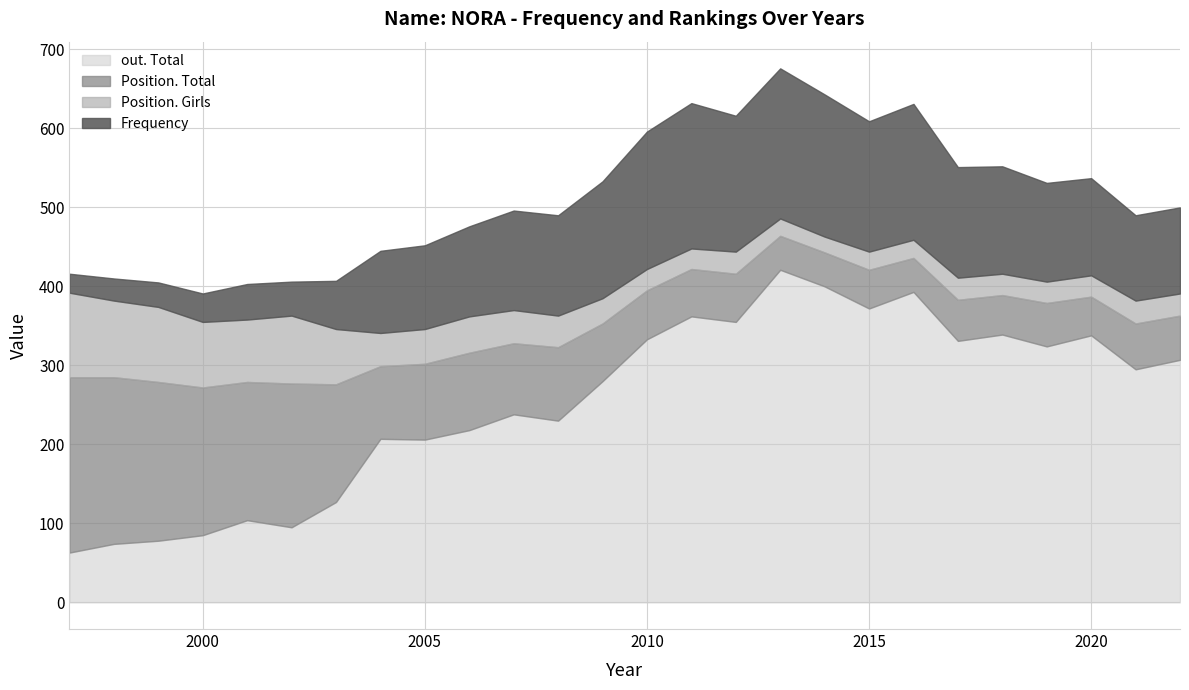

Reading left to right, extract all data points from this chart.

Frequency: 1997=24	1998=28	1999=31	2000=36	2001=45	2002=43	2003=61	2004=104	2005=106	2006=114	2007=126	2008=127	2009=148	2010=174	2011=184	2012=172	2013=190	2014=180	2015=165	2016=172	2017=140	2018=136	2019=125	2020=123	2021=108	2022=109
Position. Total: 1997=222	1998=211	1999=201	2000=187	2001=175	2002=182	2003=149	2004=92	2005=96	2006=98	2007=90	2008=93	2009=73	2010=62	2011=60	2012=61	2013=43	2014=43	2015=49	2016=43	2017=52	2018=50	2019=55	2020=49	2021=58	2022=56
Position. Girls: 1997=107	1998=97	1999=95	2000=83	2001=79	2002=86	2003=70	2004=42	2005=44	2006=46	2007=42	2008=40	2009=32	2010=27	2011=26	2012=28	2013=22	2014=20	2015=23	2016=23	2017=28	2018=27	2019=27	2020=27	2021=29	2022=28
out. Total: 1997=63	1998=74	1999=78	2000=85	2001=104	2002=95	2003=127	2004=207	2005=206	2006=218	2007=238	2008=230	2009=280	2010=333	2011=362	2012=355	2013=421	2014=400	2015=372	2016=393	2017=331	2018=339	2019=324	2020=338	2021=295	2022=307